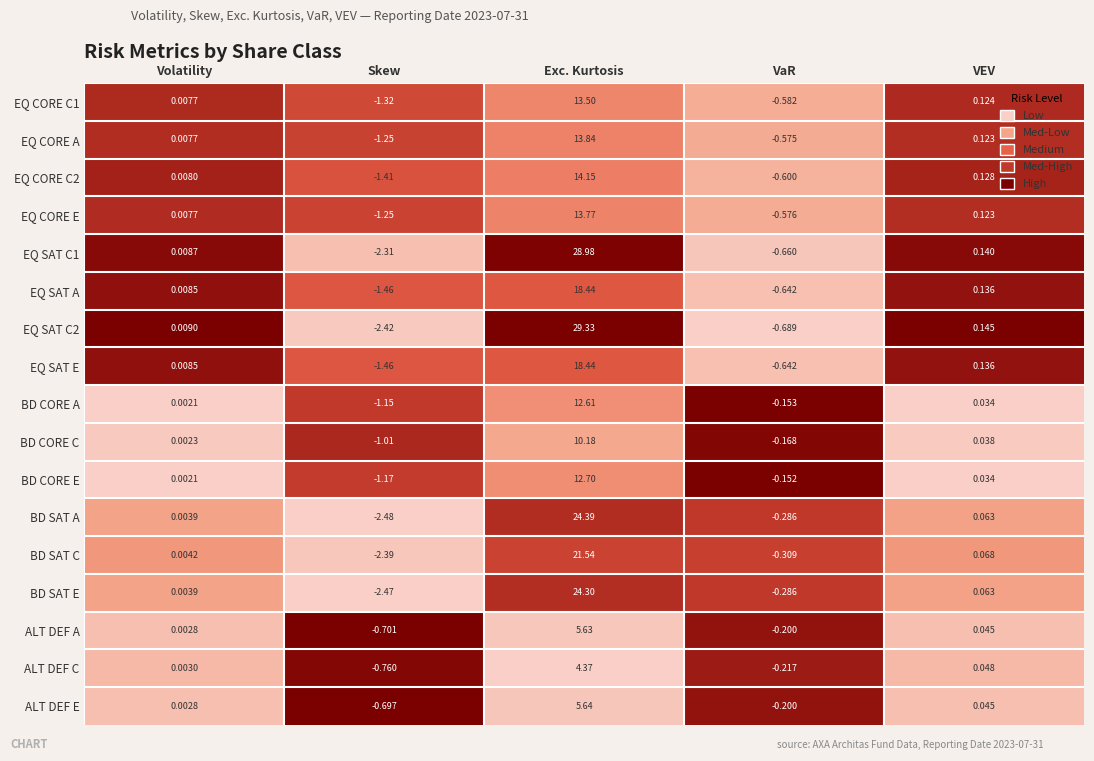

Which category has the lowest value in the EQ CORE E series?

Skew